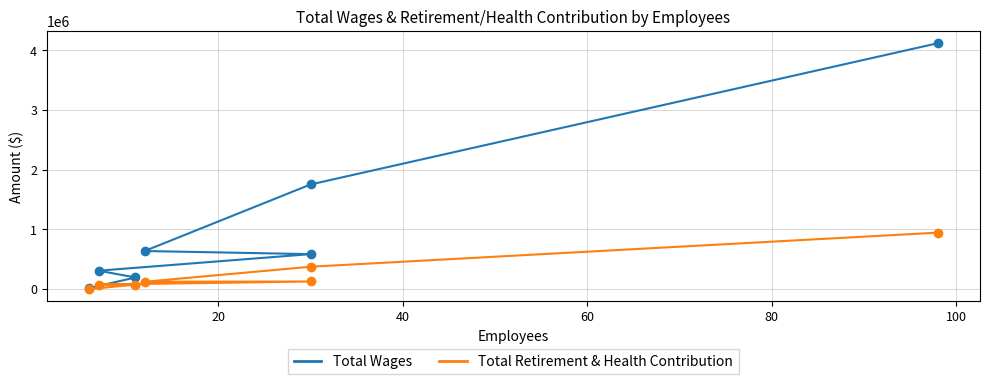

True or false: Total Retirement & Health Contribution and Total Wages intersect in this chart.

False